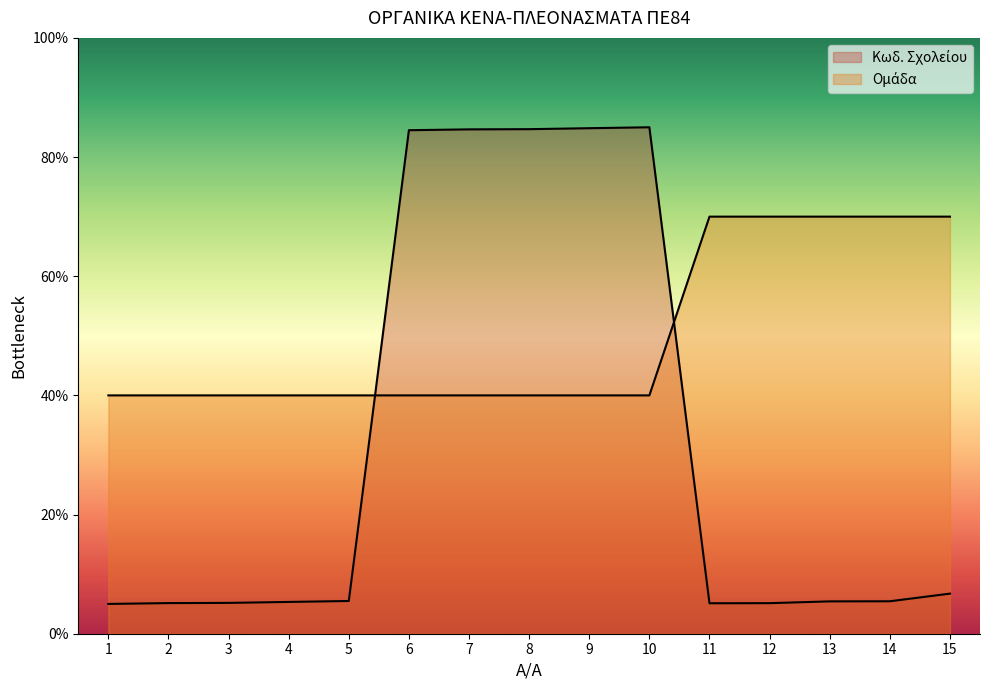

Reading left to right, extract all data points from this chart.

Κωδ. Σχολείου: 5.0	5.1	5.2	5.3	5.5	84.5	84.6	84.7	84.8	85.0	5.1	5.1	5.4	5.4	6.7
Ομάδα: 40.0	40.0	40.0	40.0	40.0	40.0	40.0	40.0	40.0	40.0	70.0	70.0	70.0	70.0	70.0